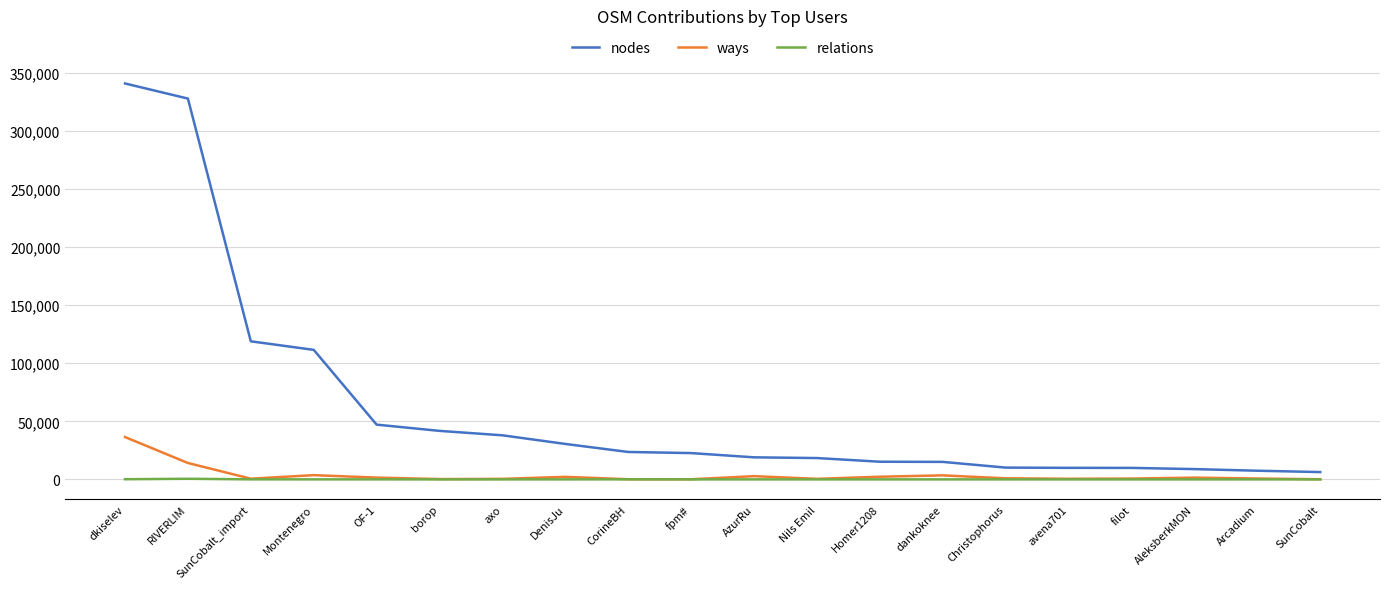

How many values in the nodes series are below 22649?

10